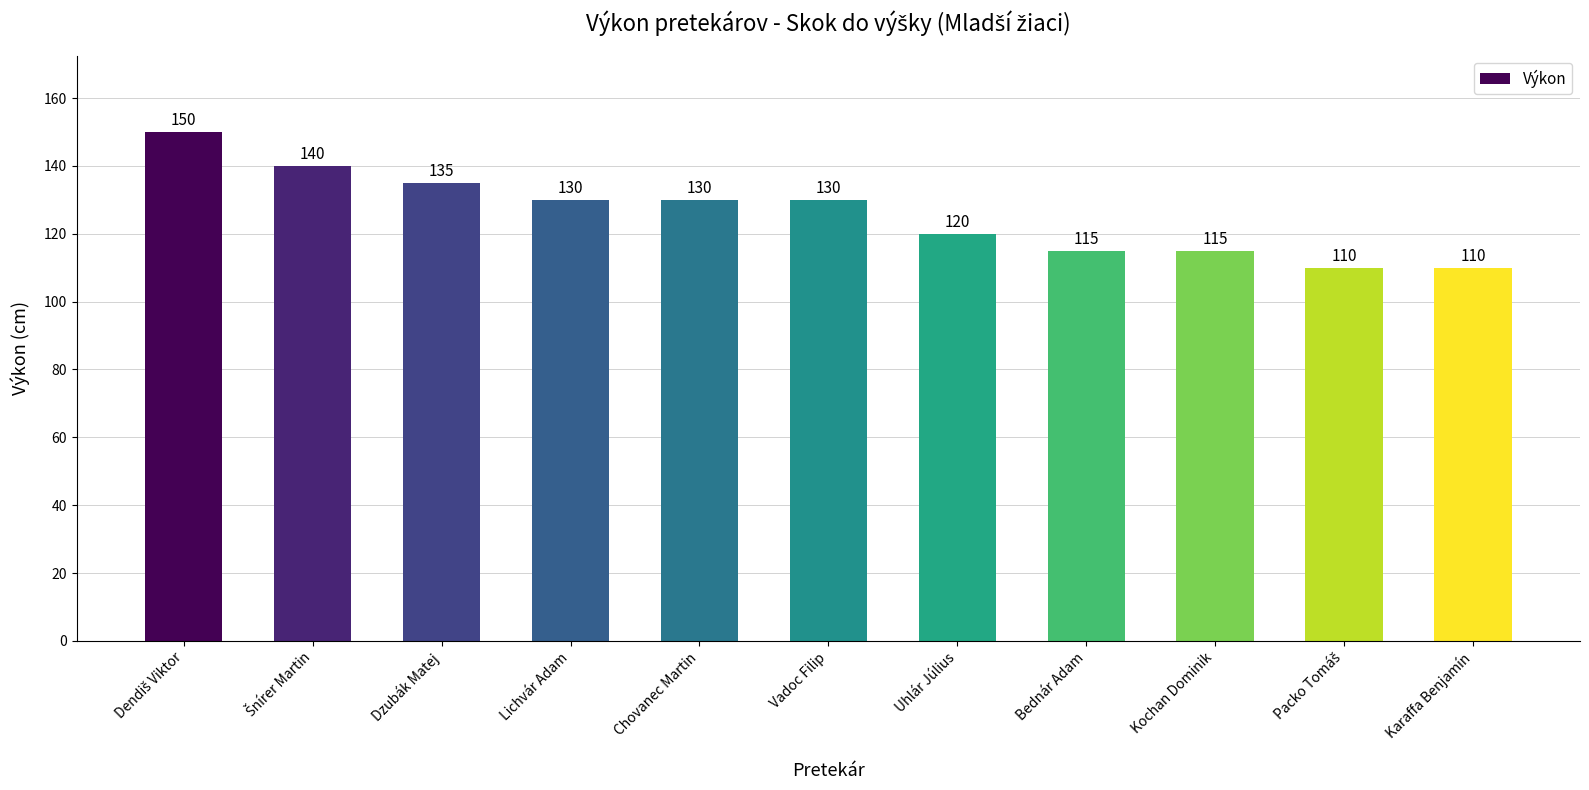

Read the value at Lichvár Adam, to the nearest 10.

130